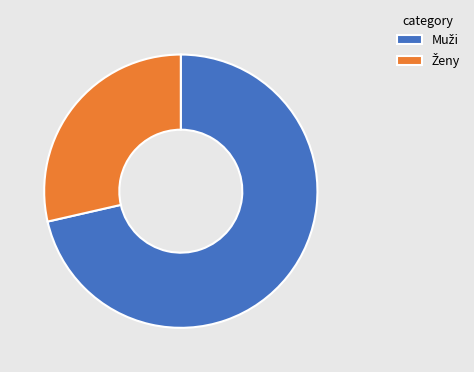

Is there any slice that represents more than half of the pie?

Yes